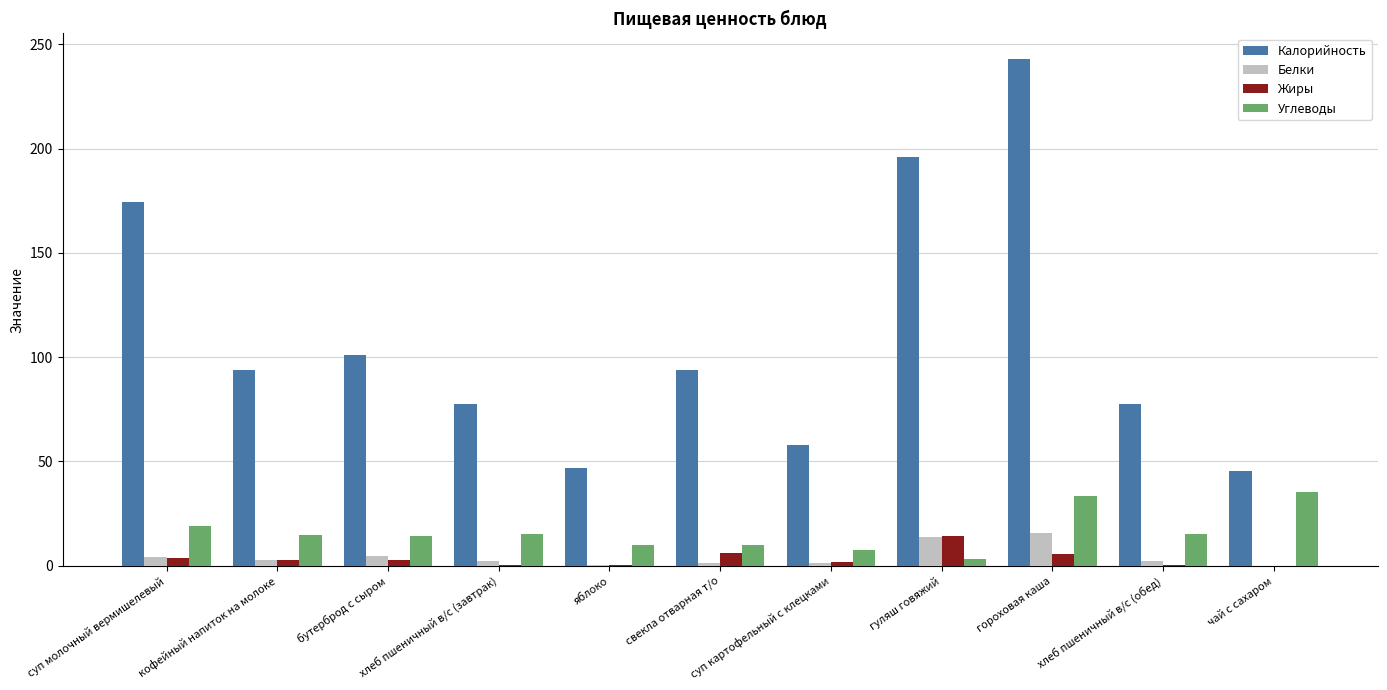

Is the value of Калорийность at гуляш говяжий greater than the value of Белки at свекла отварная т/о?

Yes